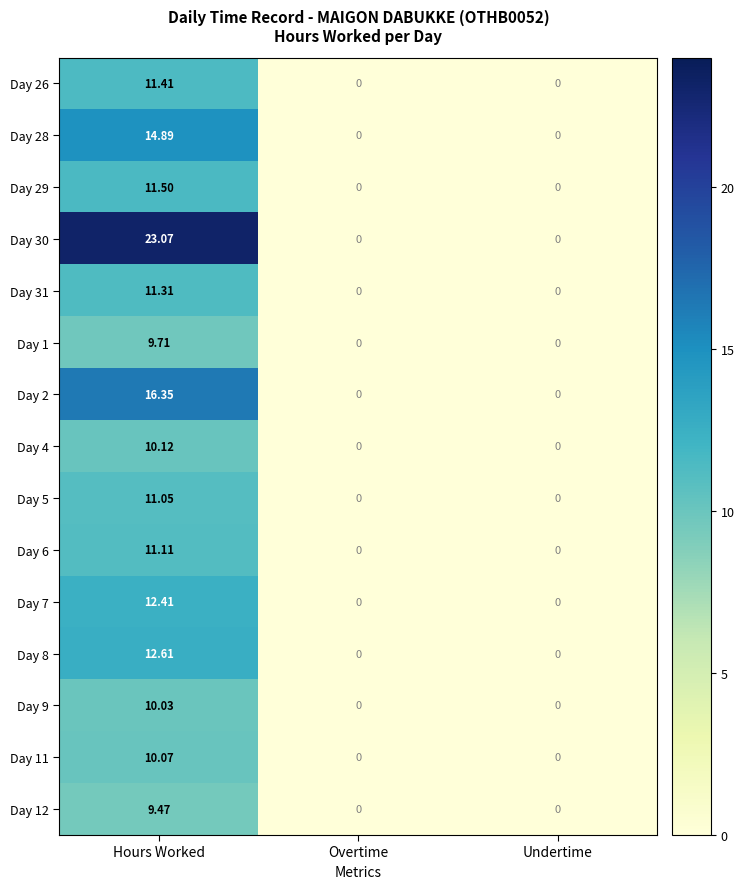

Which series has the largest range (max minus min)?

Day 30